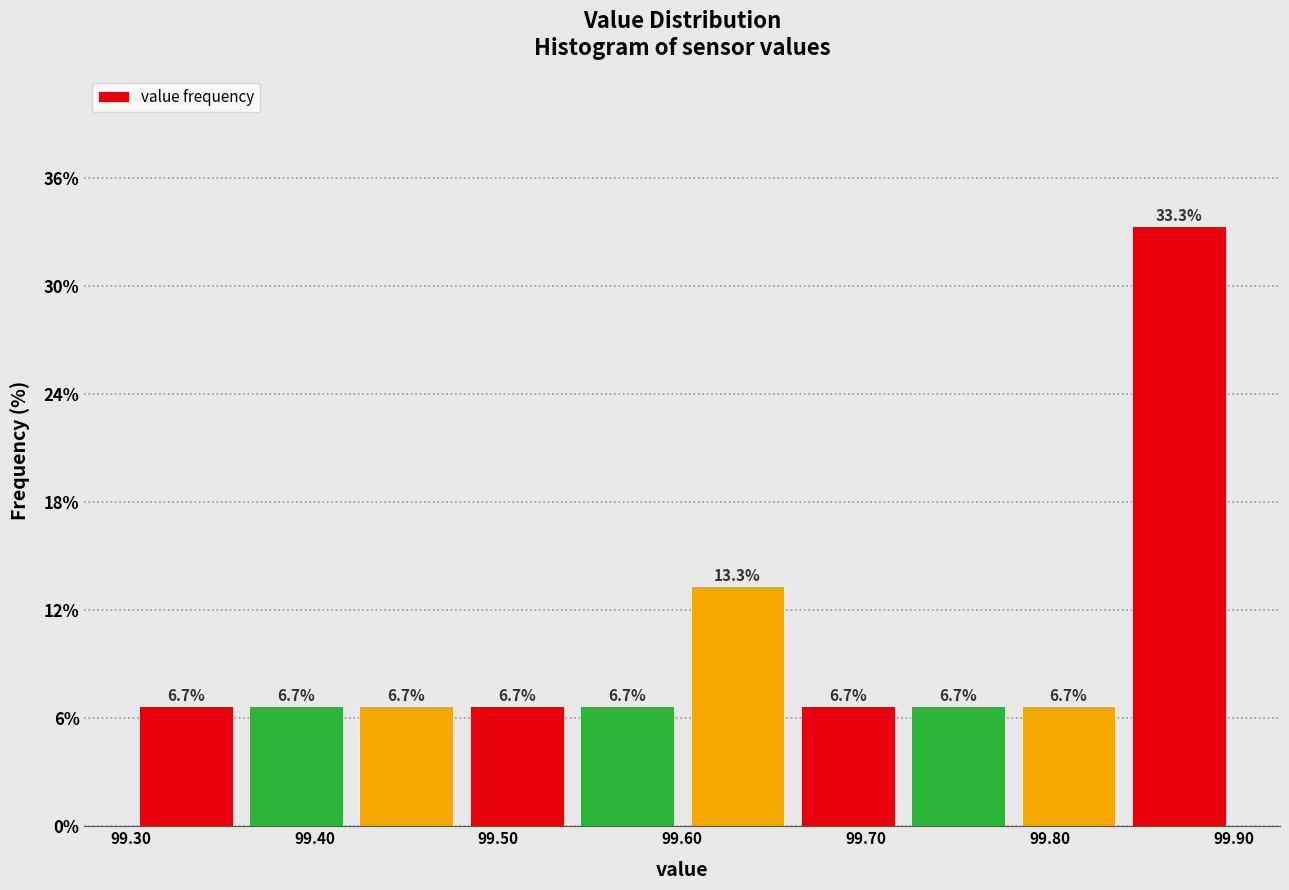

Reading left to right, list every bar in this chart as the range it spans on the x-axis followed by its height.

99.30 to 99.36: 6.7
99.36 to 99.42: 6.7
99.42 to 99.48: 6.7
99.48 to 99.54: 6.7
99.54 to 99.60: 6.7
99.60 to 99.66: 13.3
99.66 to 99.72: 6.7
99.72 to 99.78: 6.7
99.78 to 99.84: 6.7
99.84 to 99.90: 33.3